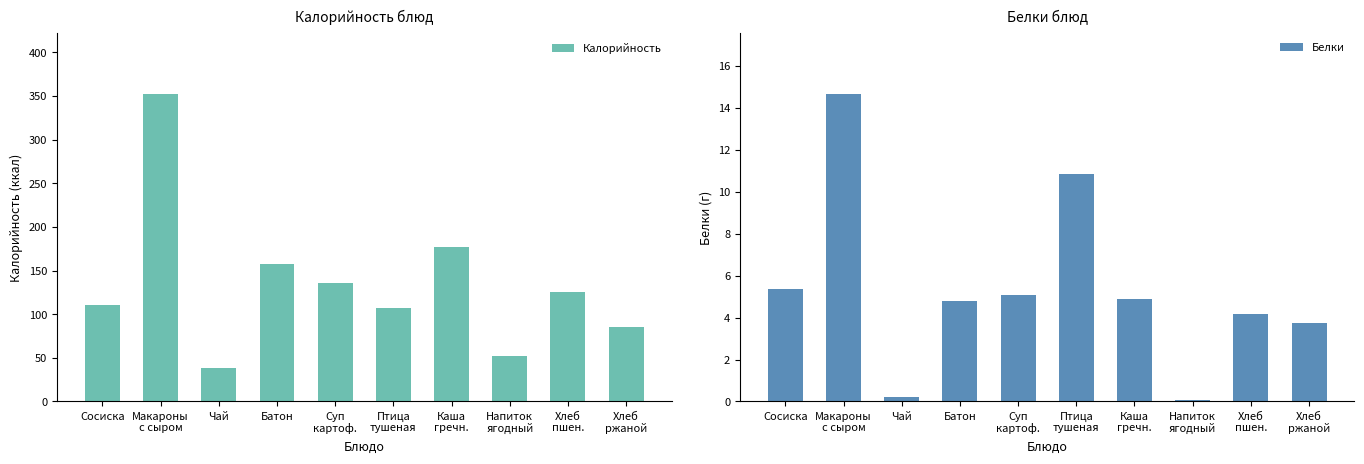

True or false: Калорийность has a value of 272.4 at Батон.

False